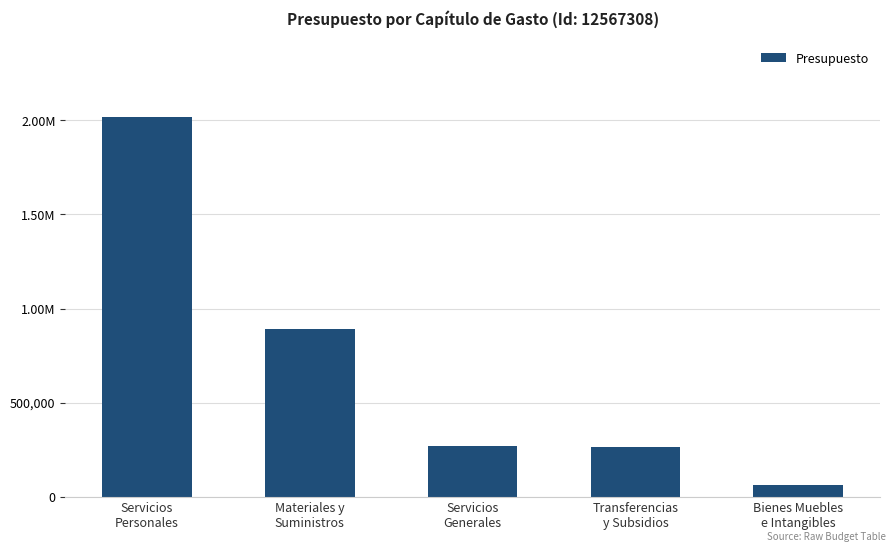

What is the minimum value shown in the chart?

61000